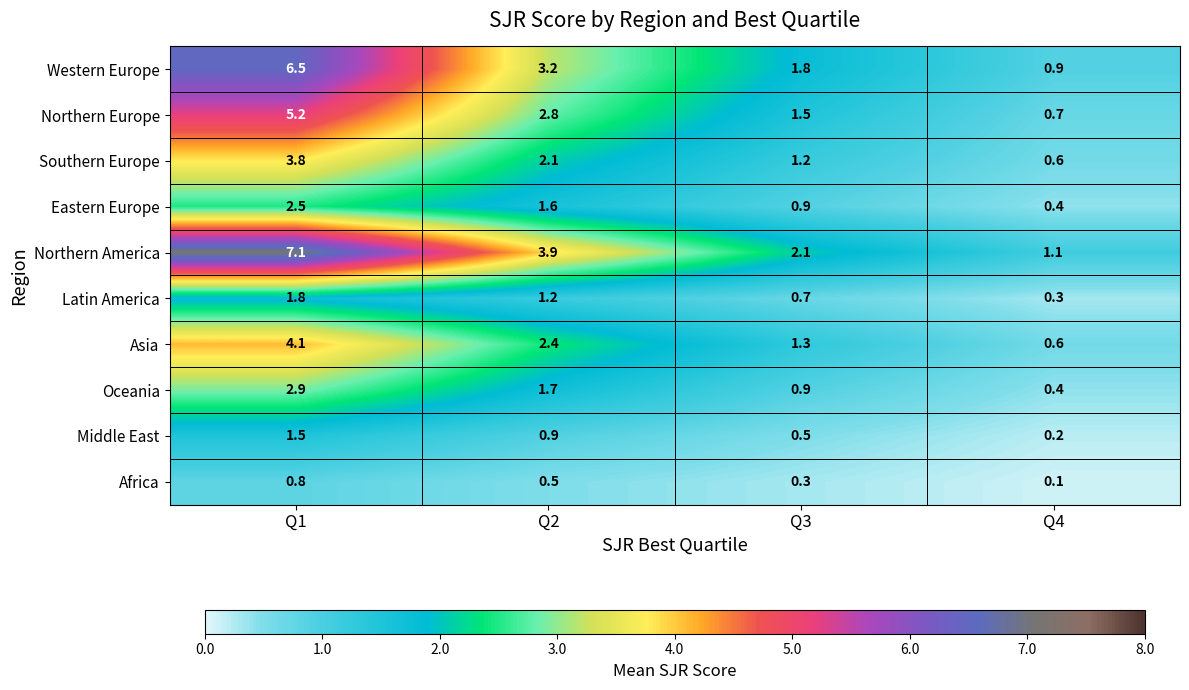

Which category has the lowest value in the Southern Europe series?

Q4